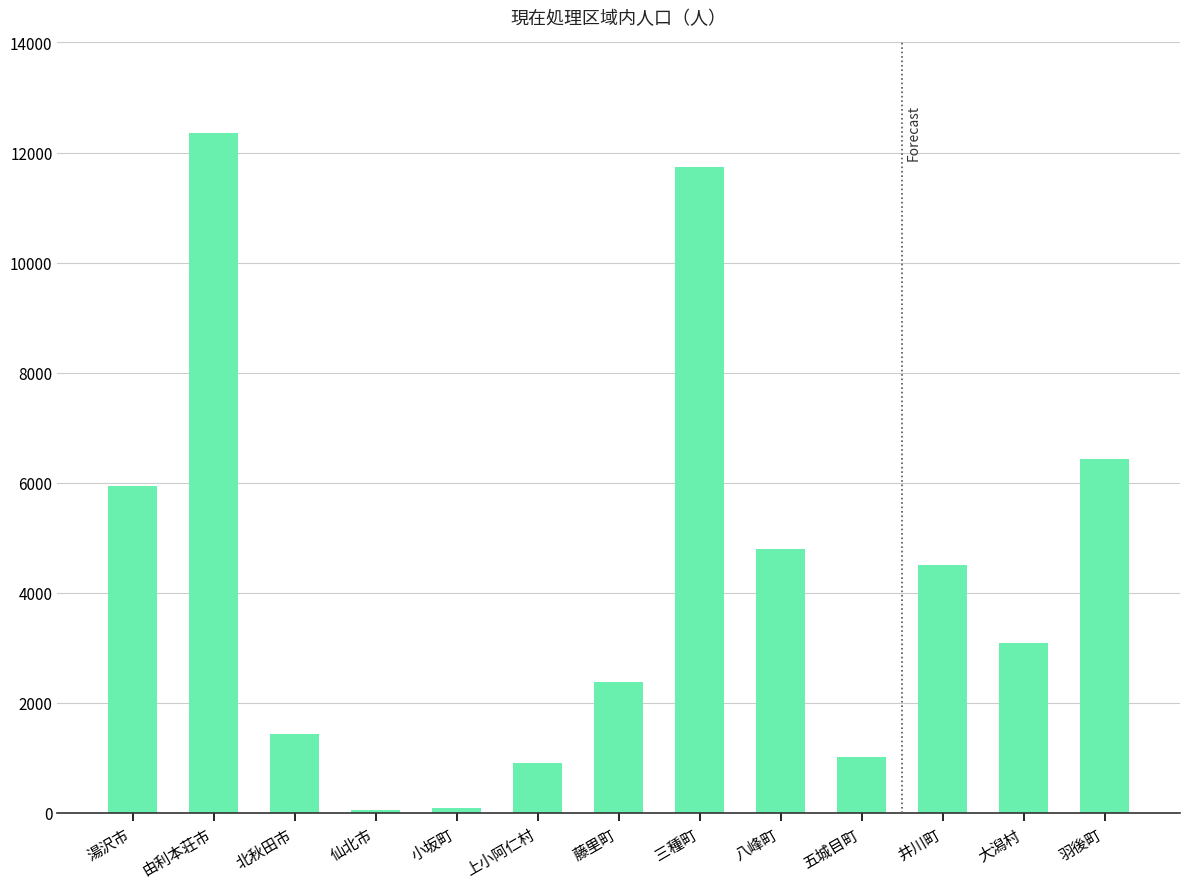

True or false: the data shows 11734 at 三種町.

True